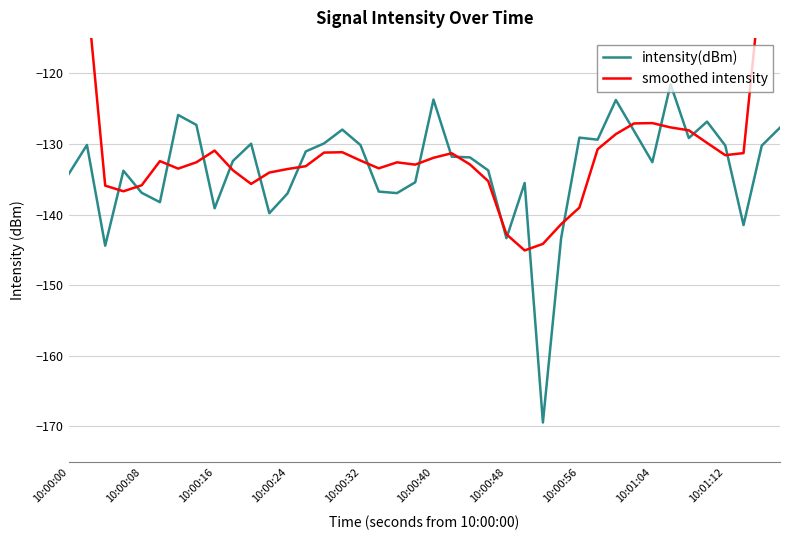

List the series in order of their overall mean, highest first.

smoothed intensity, intensity(dBm)